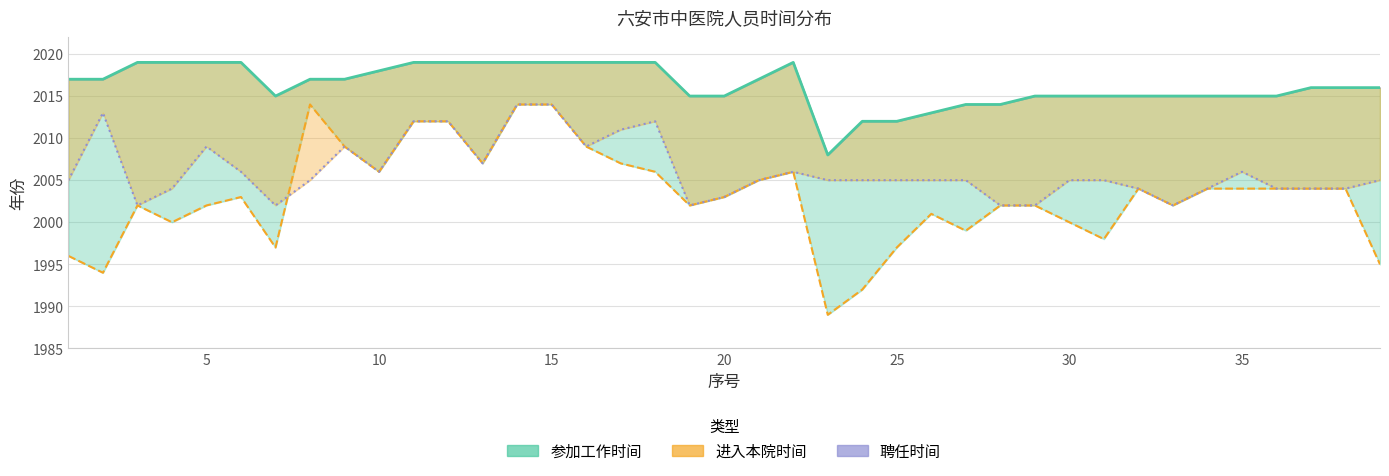

Reading left to right, transcribe all the data shown in this chart.

聘任时间: 2017	2017	2019	2019	2019	2019	2015	2017	2017	2018	2019	2019	2019	2019	2019	2019	2019	2019	2015	2015	2017	2019	2008	2012	2012	2013	2014	2014	2015	2015	2015	2015	2015	2015	2015	2015	2016	2016	2016
参加工作时间: 1996	1994	2002	2000	2002	2003	1997	2014	2009	2006	2012	2012	2007	2014	2014	2009	2007	2006	2002	2003	2005	2006	1989	1992	1997	2001	1999	2002	2002	2000	1998	2004	2002	2004	2004	2004	2004	2004	1995
进入本院时间: 2005	2013	2002	2004	2009	2006	2002	2005	2009	2006	2012	2012	2007	2014	2014	2009	2011	2012	2002	2003	2005	2006	2005	2005	2005	2005	2005	2002	2002	2005	2005	2004	2002	2004	2006	2004	2004	2004	2005